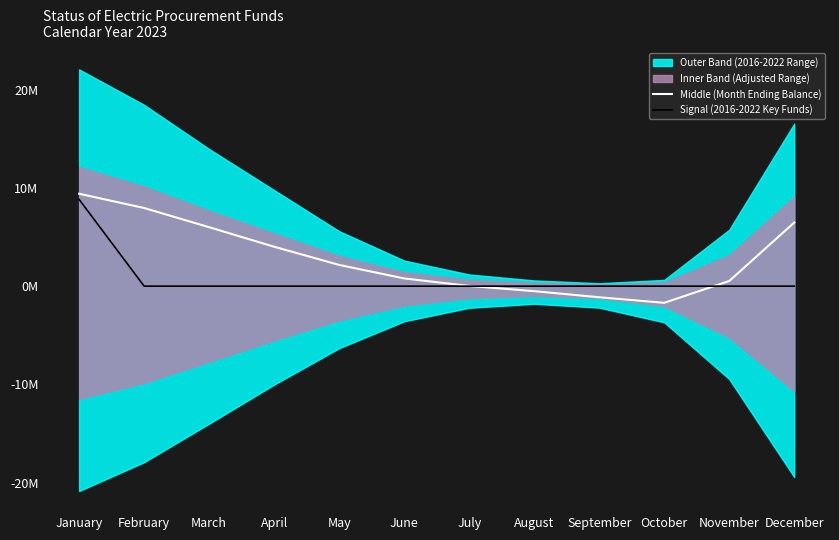

At which label does Middle (Month Ending Balance) first exceed 2159518?

January